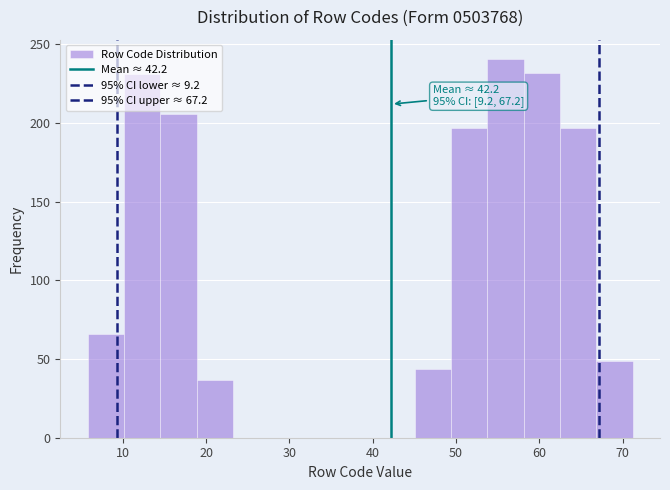

Which range on the x-axis has the tallest bar?

54 to 58